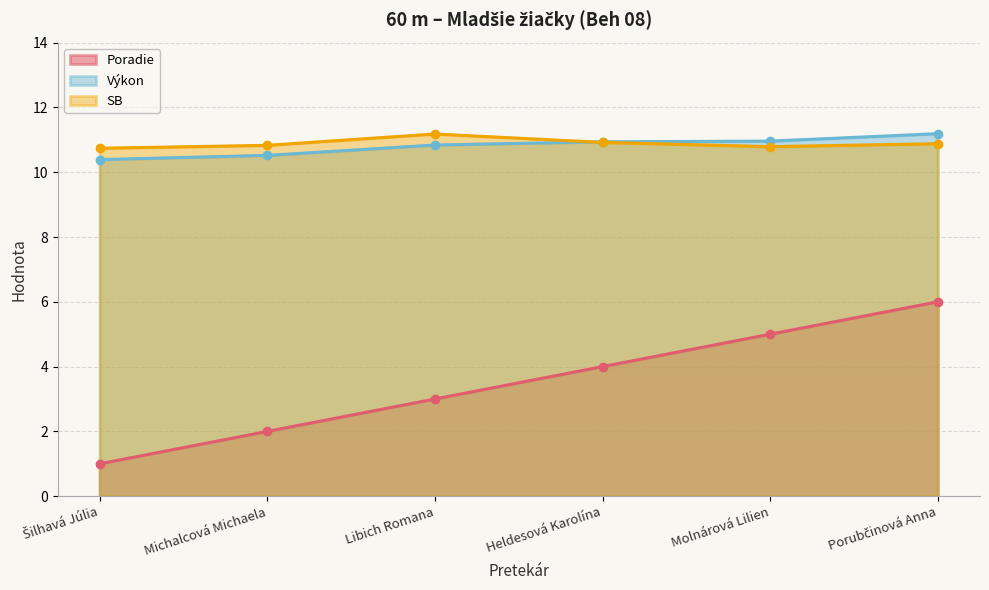

Reading right to left, transcribe all the data shown in this chart.

Poradie: Porubčinová Anna=6.0	Molnárová Lilien=5.0	Heldesová Karolína=4.0	Libich Romana=3.0	Michalcová Michaela=2.0	Šilhavá Júlia=1.0
Výkon: Porubčinová Anna=11.2	Molnárová Lilien=11.0	Heldesová Karolína=10.9	Libich Romana=10.8	Michalcová Michaela=10.5	Šilhavá Júlia=10.4
SB: Porubčinová Anna=10.9	Molnárová Lilien=10.8	Heldesová Karolína=10.9	Libich Romana=11.2	Michalcová Michaela=10.8	Šilhavá Júlia=10.7